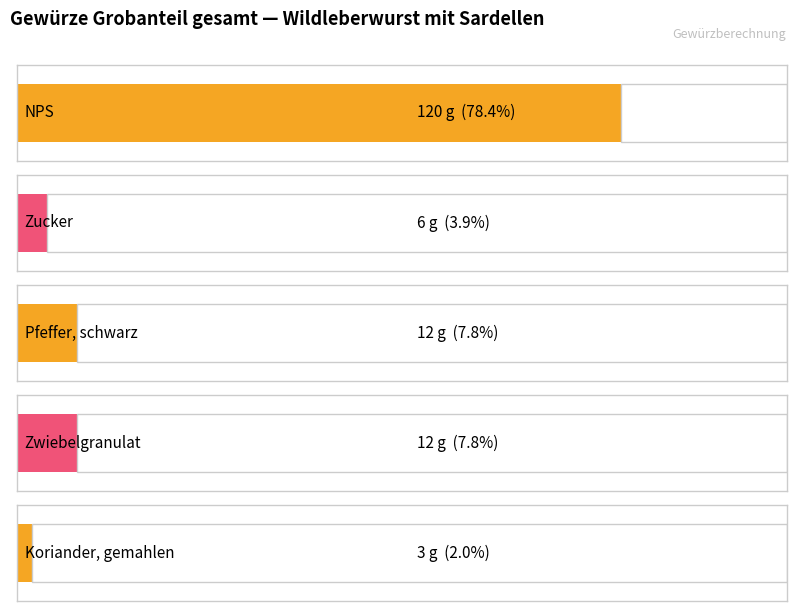

Reading left to right, extract all data points from this chart.

NPS: 120	0
Zucker: 6	0
Pfeffer, schwarz: 12	0
Zwiebelgranulat: 12	0
Koriander, gemahlen: 3	0